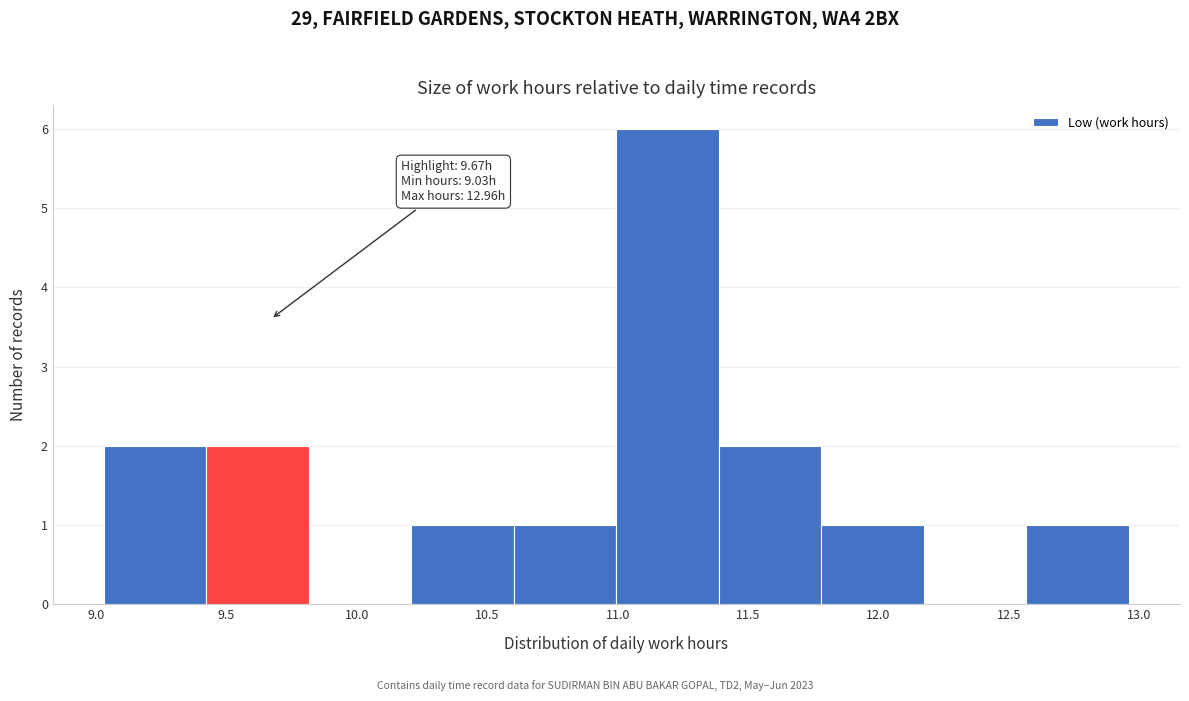

Over which range of the x-axis is the bar tallest?

11.00 to 11.40